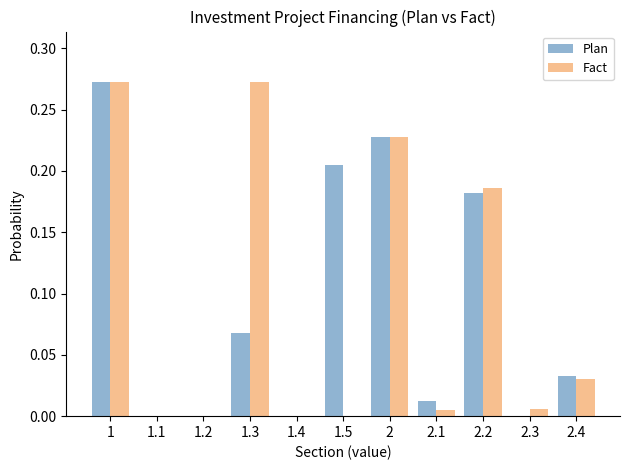

What is the sum of all Plan values?

1.0